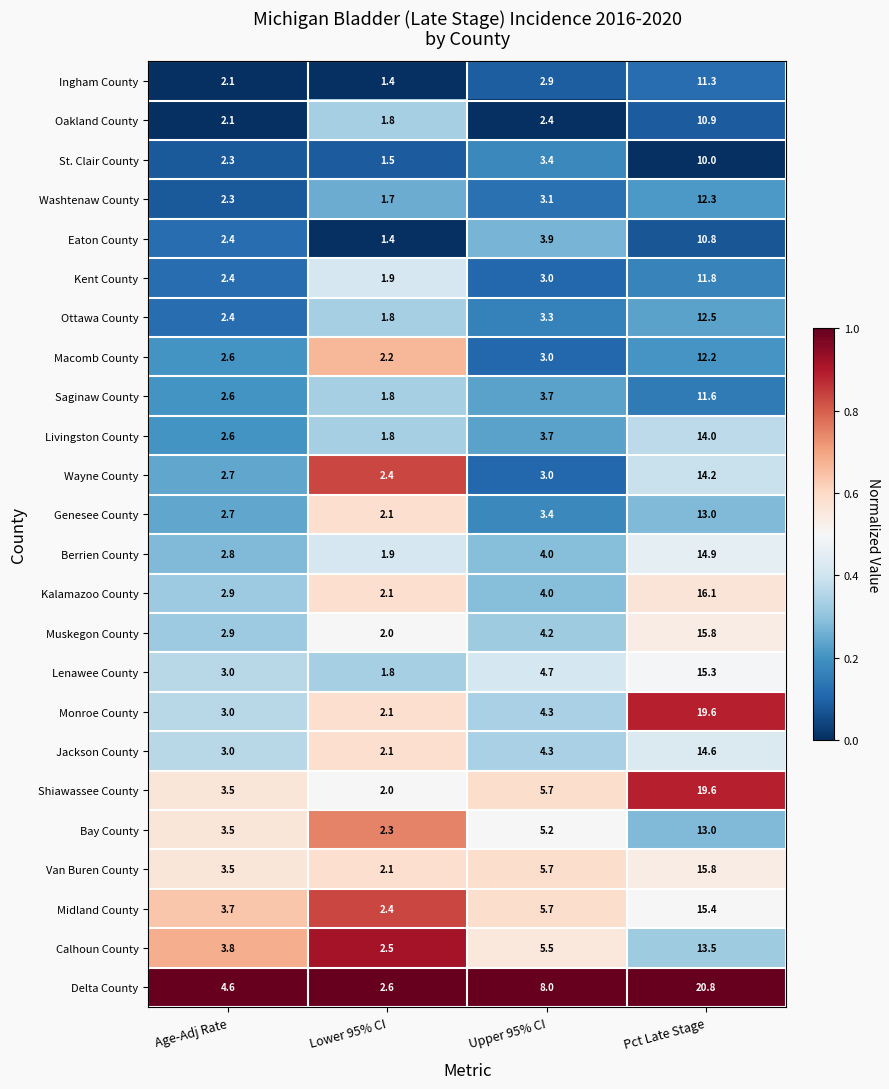

Which series has the widest spread of values?

Delta County